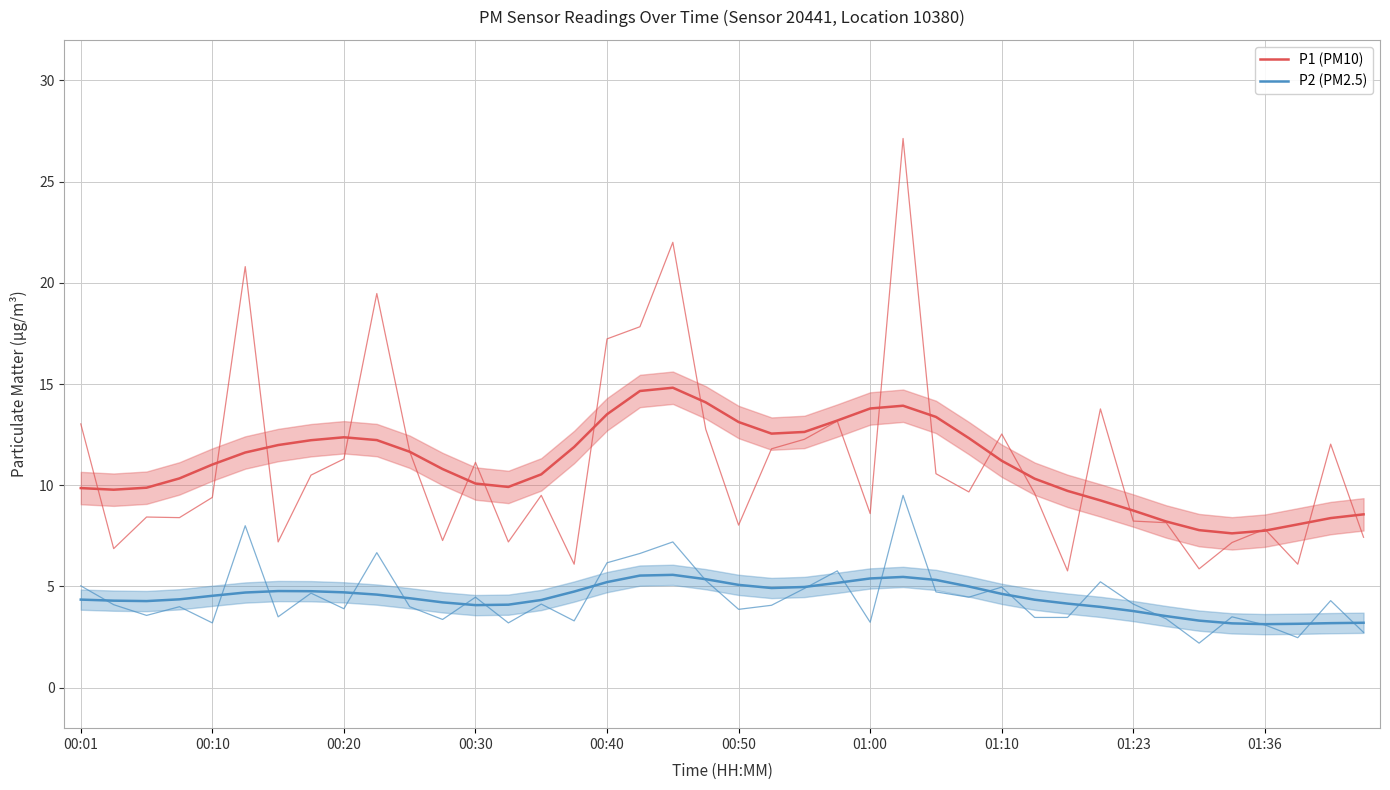

At 39, list the series in order from smallest to largest.

P2 (PM2.5), P1 (PM10)